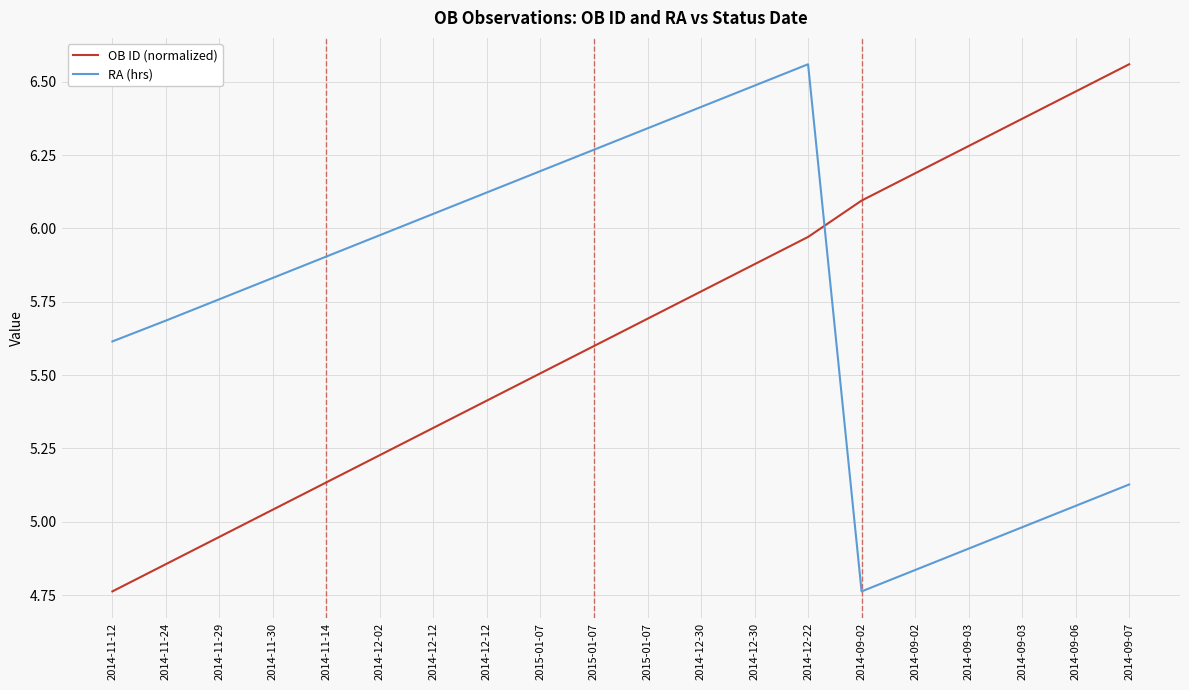

What are all the series names shown in the legend?

OB ID (normalized), RA (hrs)